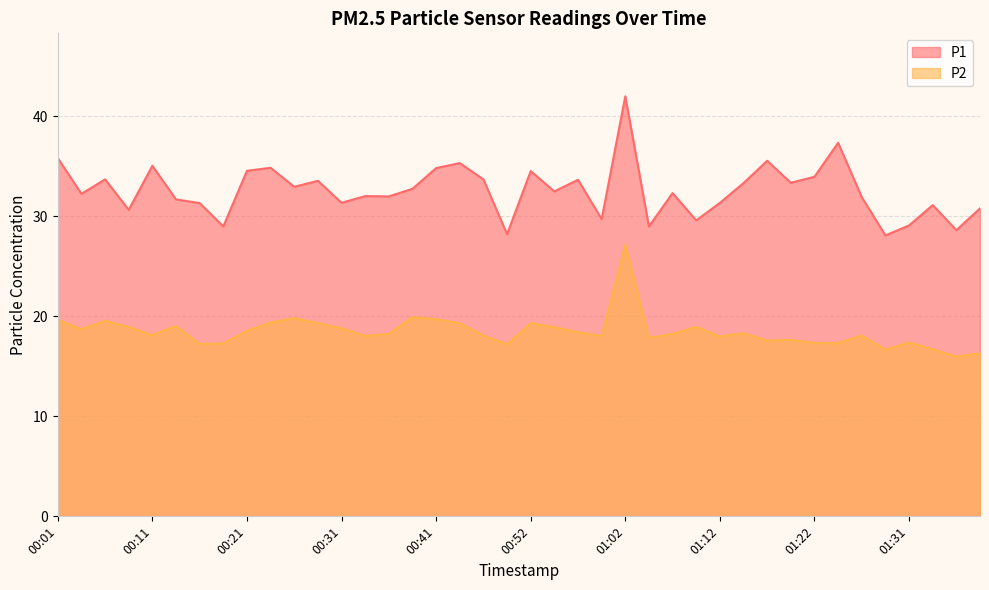

The P2 series shows 19.8 at 00:26. True or false?

True